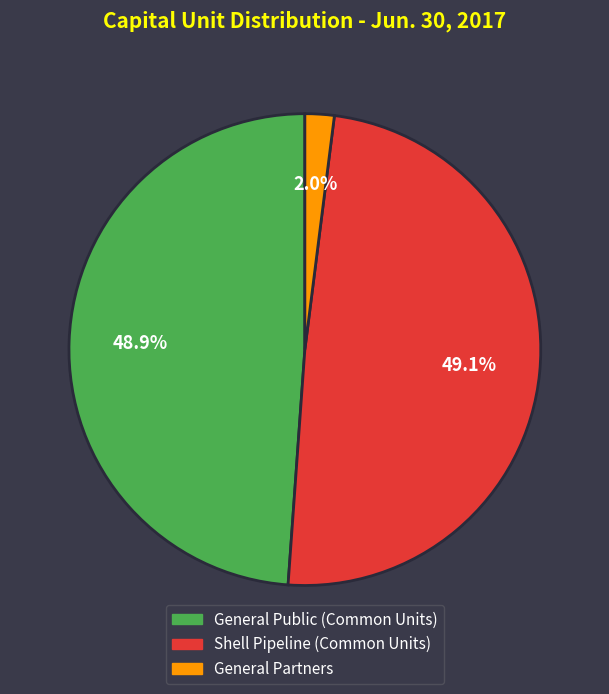

Between Shell Pipeline (Common Units) and General Partners, which is larger?

Shell Pipeline (Common Units)